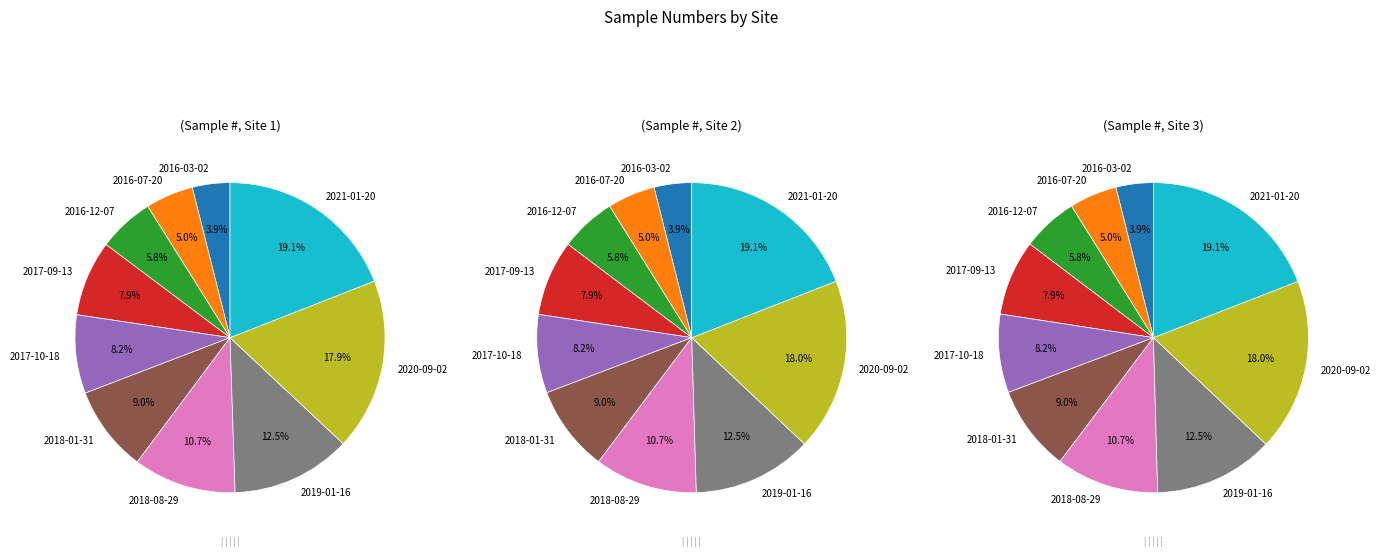

Which slice is the largest?

2021-01-20